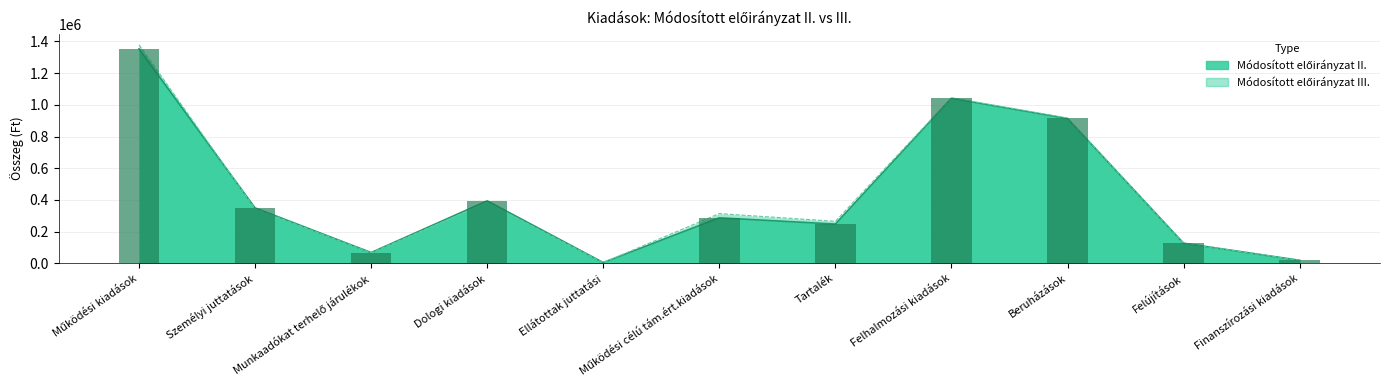

What is the average value of the Módosított előirányzat II. series?

437245.2